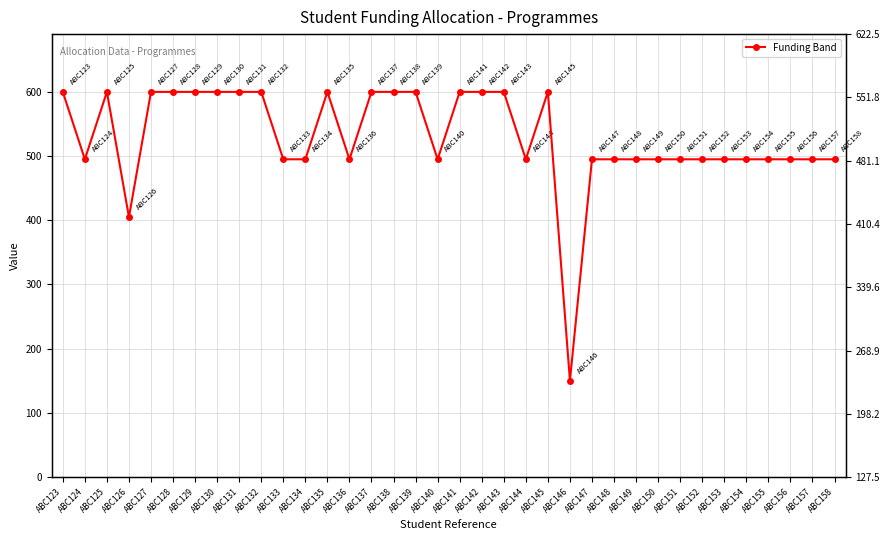

At which category does the chart reach its minimum across all series?

ABC146